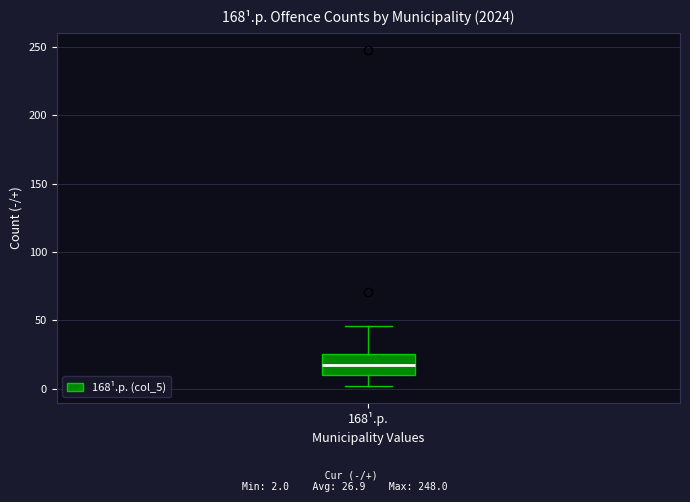

Transcribe this box plot: give where the median line is, the range the box spans, and where the two whiskers end, as read against the y-axis. The values are not printed on the chart, so give them approximately, as read against the axis.

median 15, box 10 to 25, whiskers 0 to 45